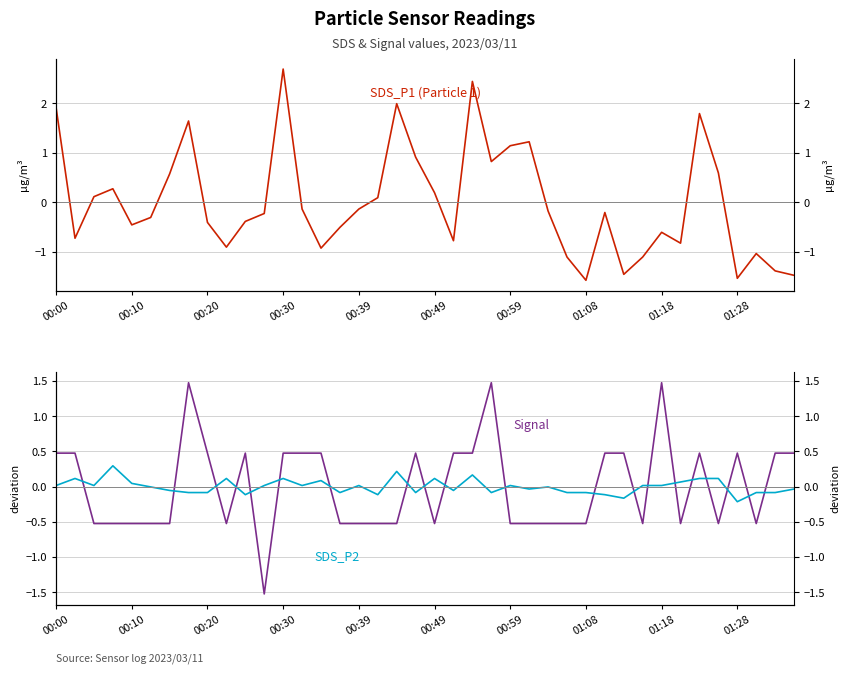

What position from the left is 00:49?

21